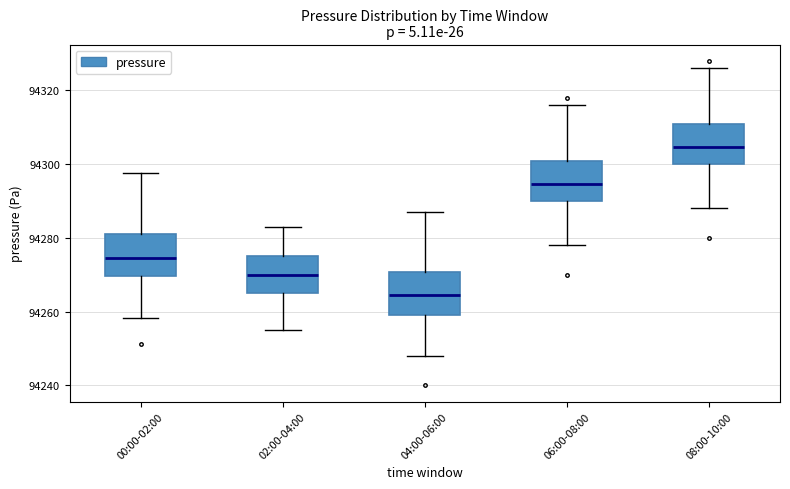

Which box's median line is the highest?

08:00-10:00